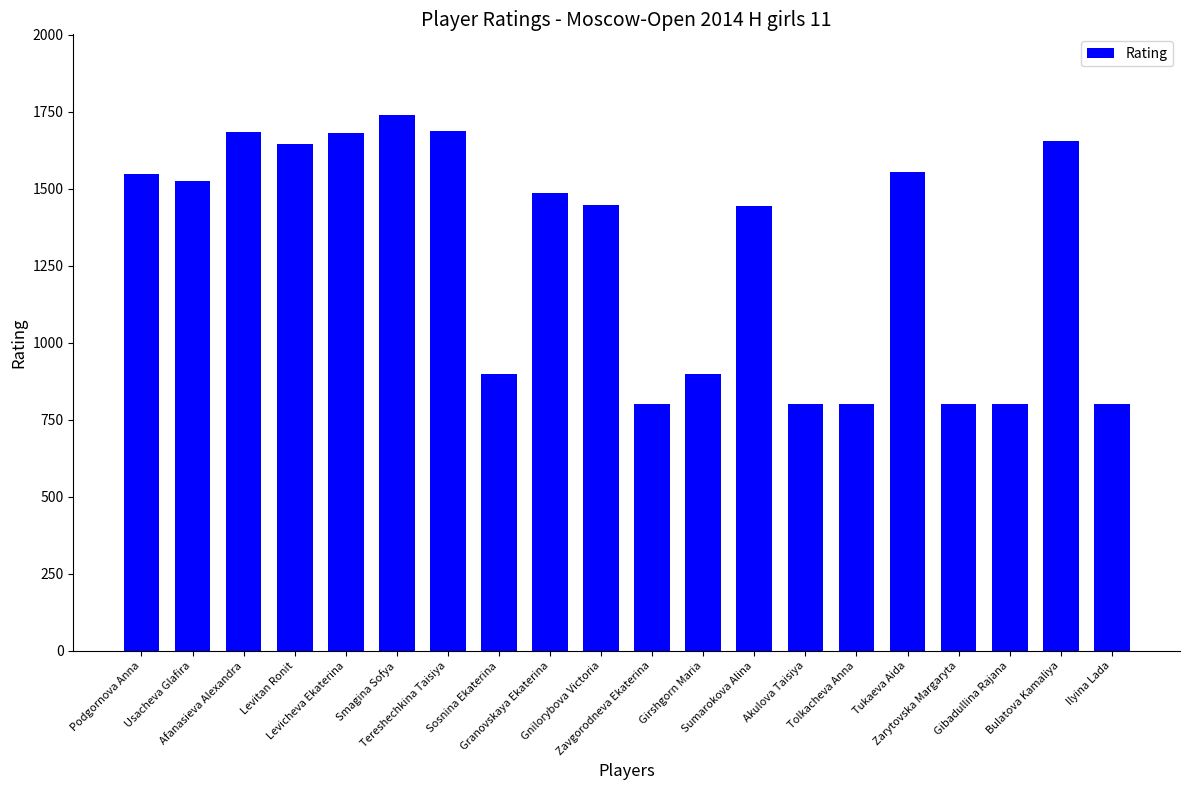

What is the difference between the maximum and second lowest values?

940